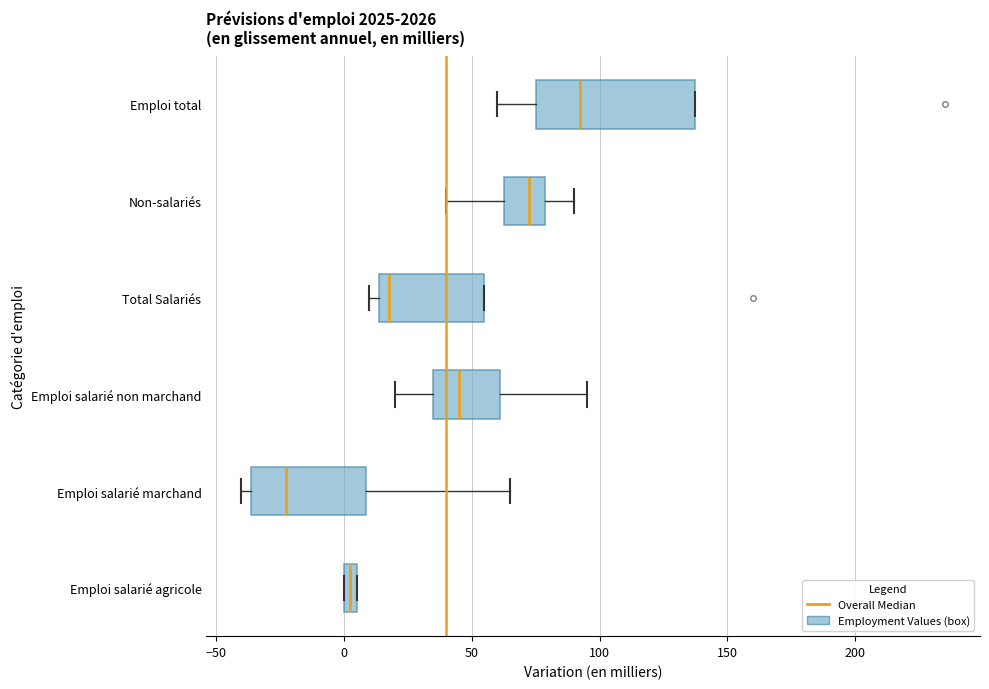

Comparing the boxes themselves (not the whiskers), which one is the widest?

Emploi total